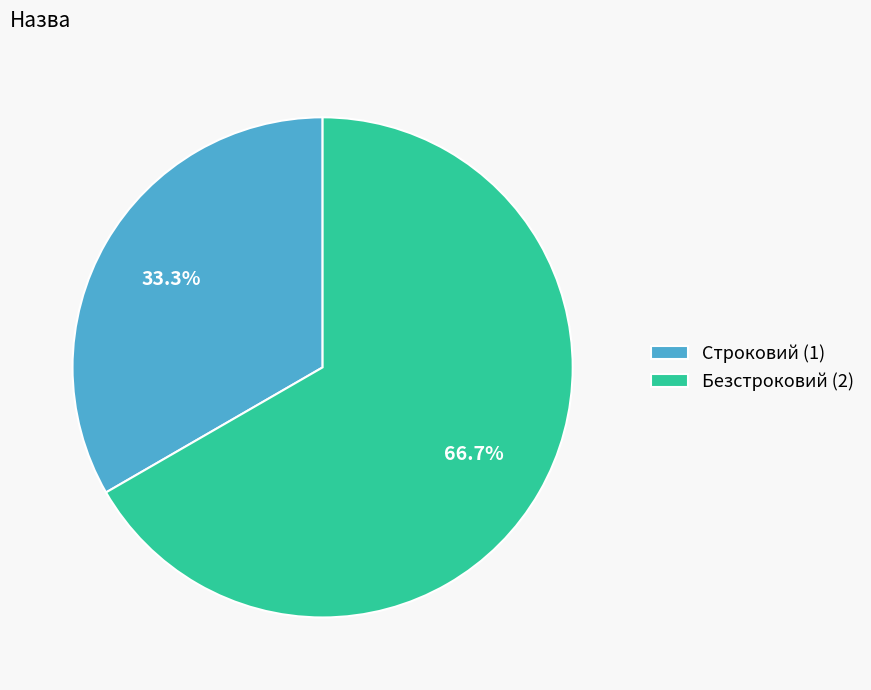

Rank the categories by value from highest to lowest.

Безстроковий, Строковий